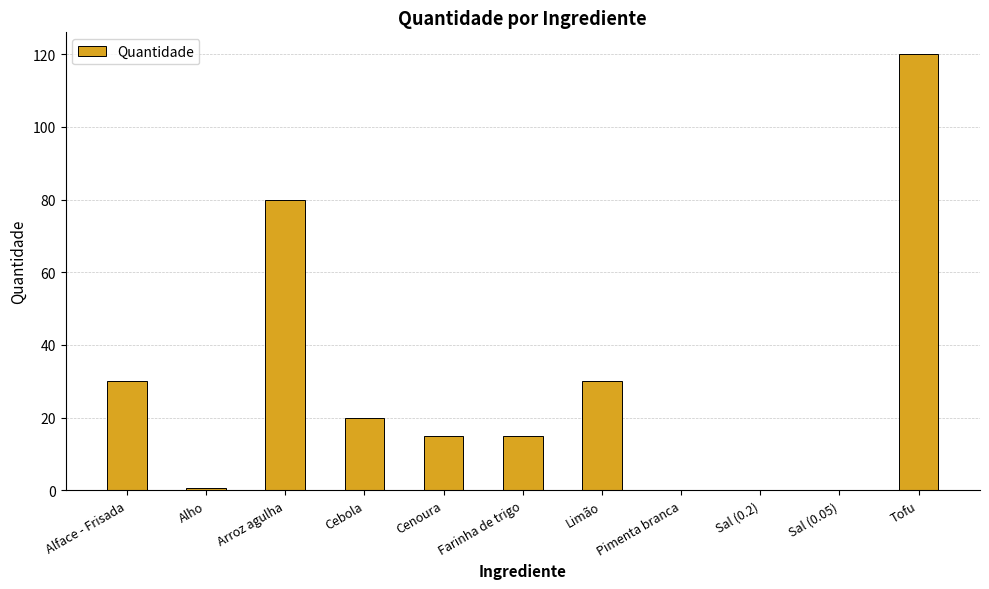

What is the sum of all values?

310.8